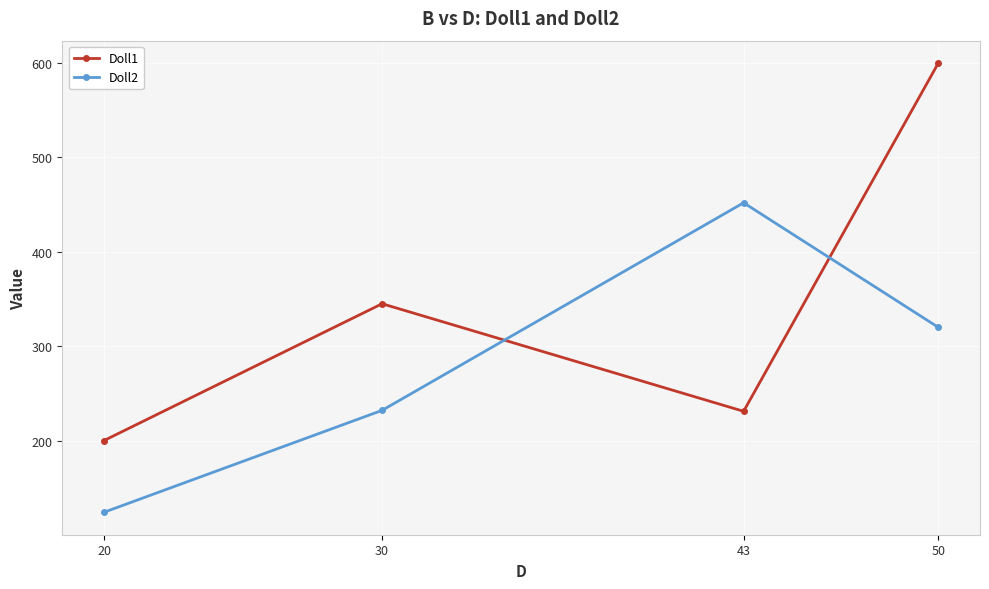

Where is the first local minimum for Doll1?

43